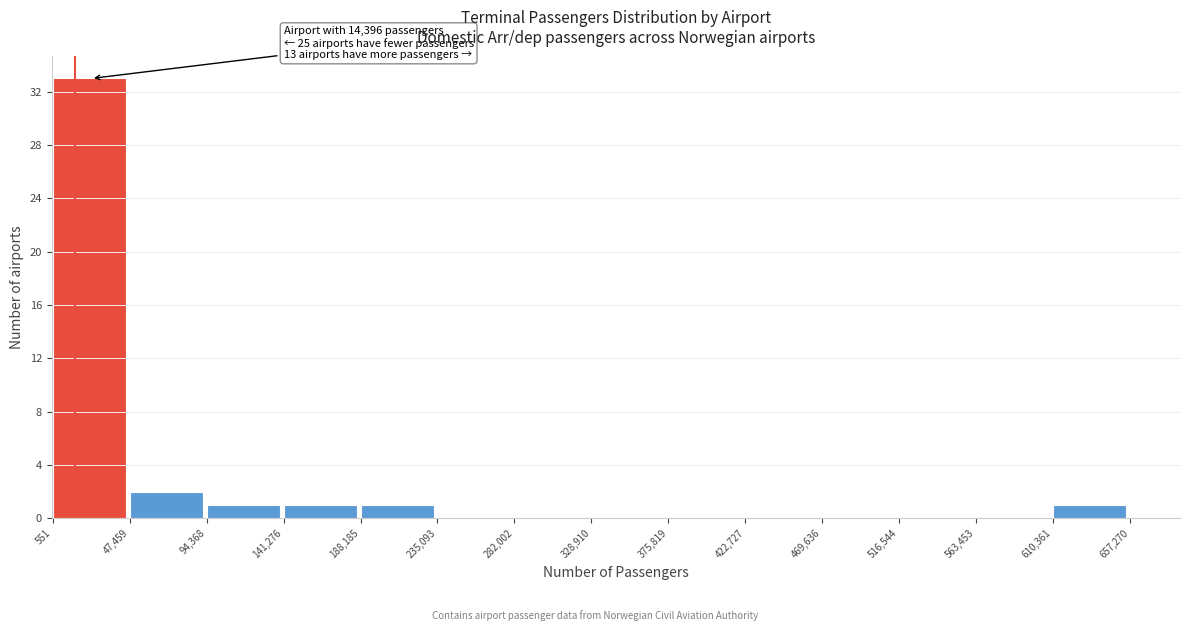

Which range on the x-axis has the tallest bar?

551 to 47,459